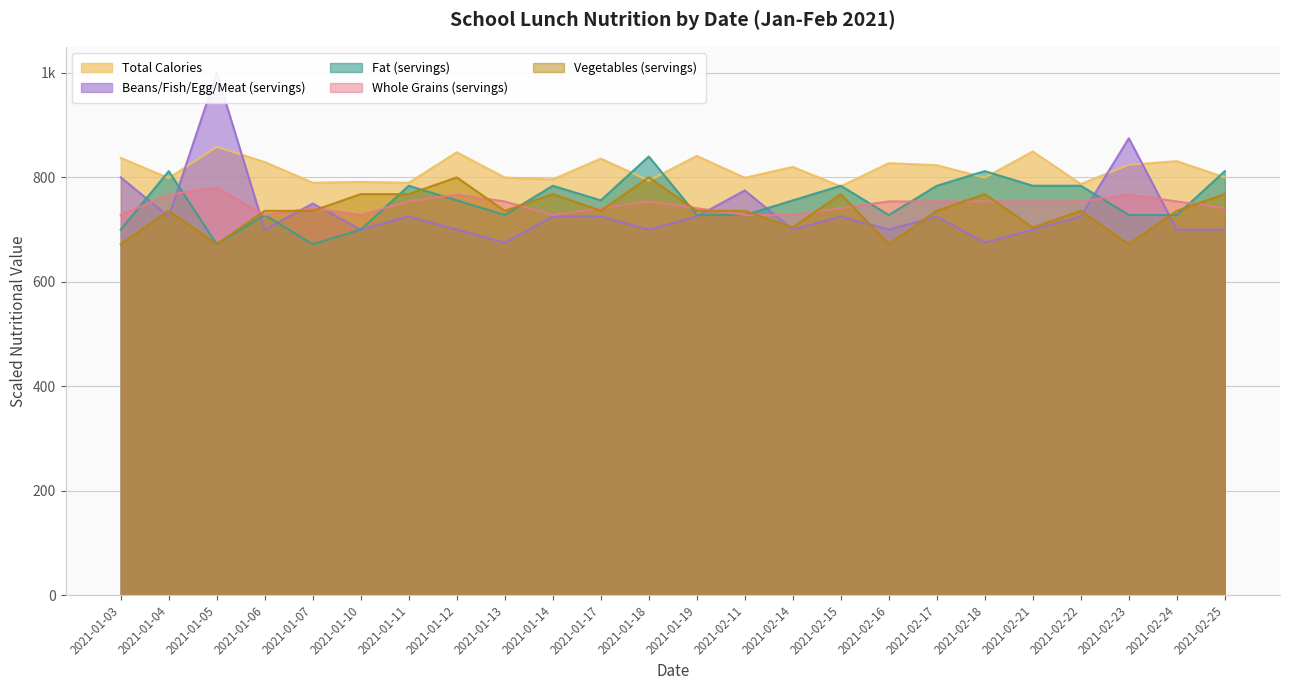

Where is Fat (servings) nearest to the value 756?

2021-01-12